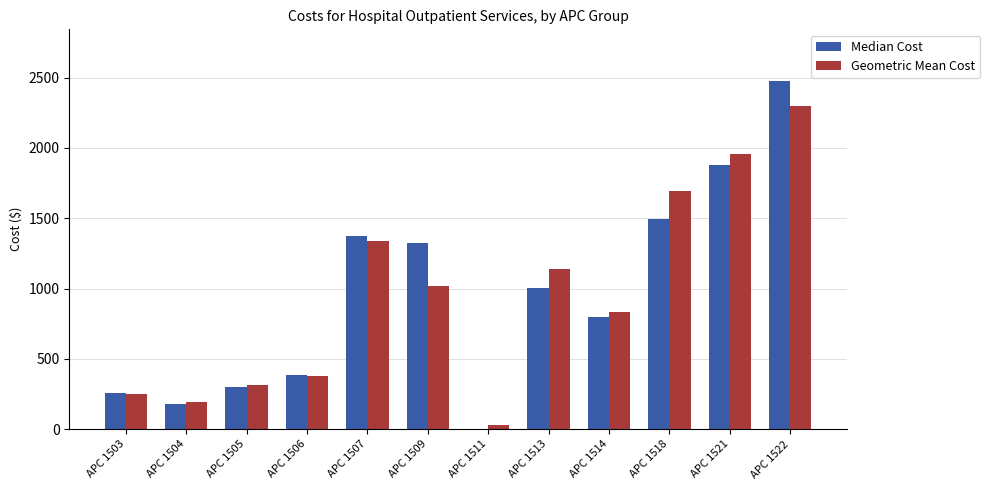

How many data points in Median Cost are above 1004?

6